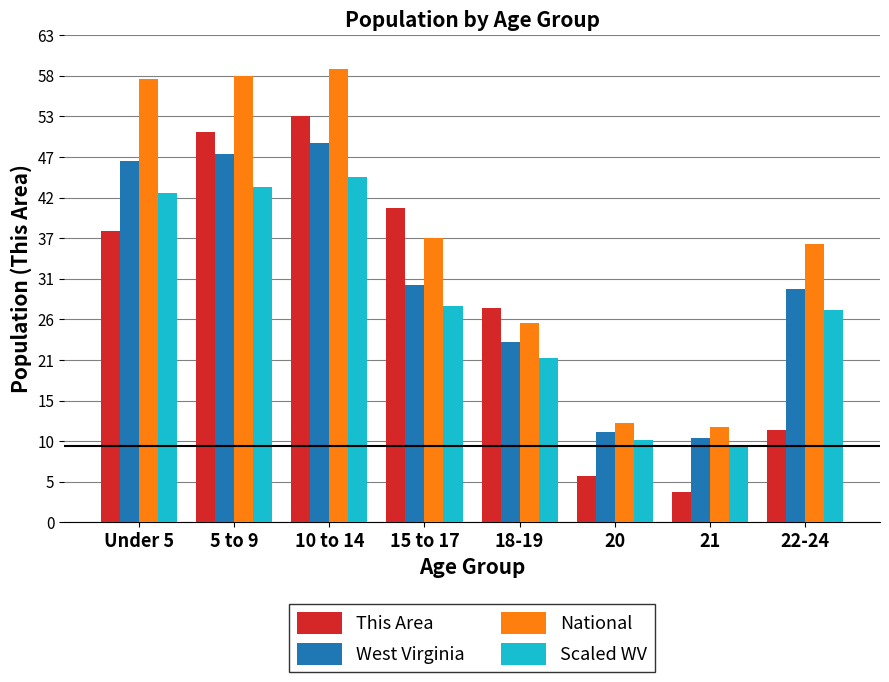

What is the difference between the This Area values at 21 and 10 to 14?

49.0